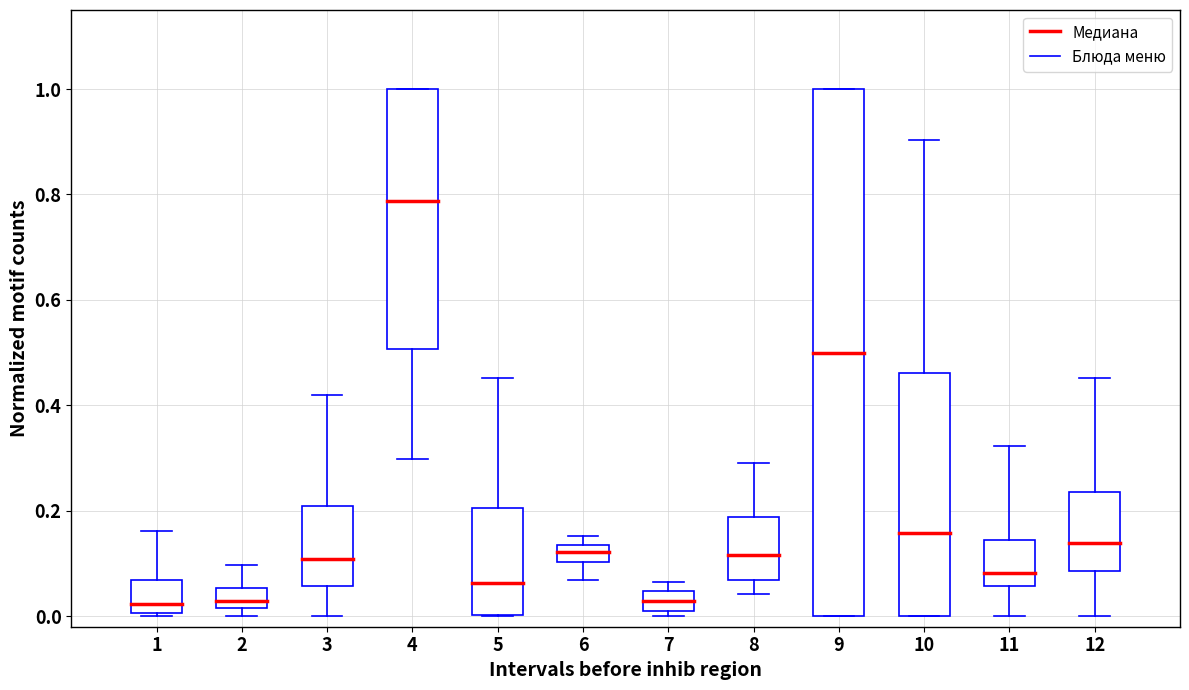

Which series changed the most between 1 and 2?

Блюда меню